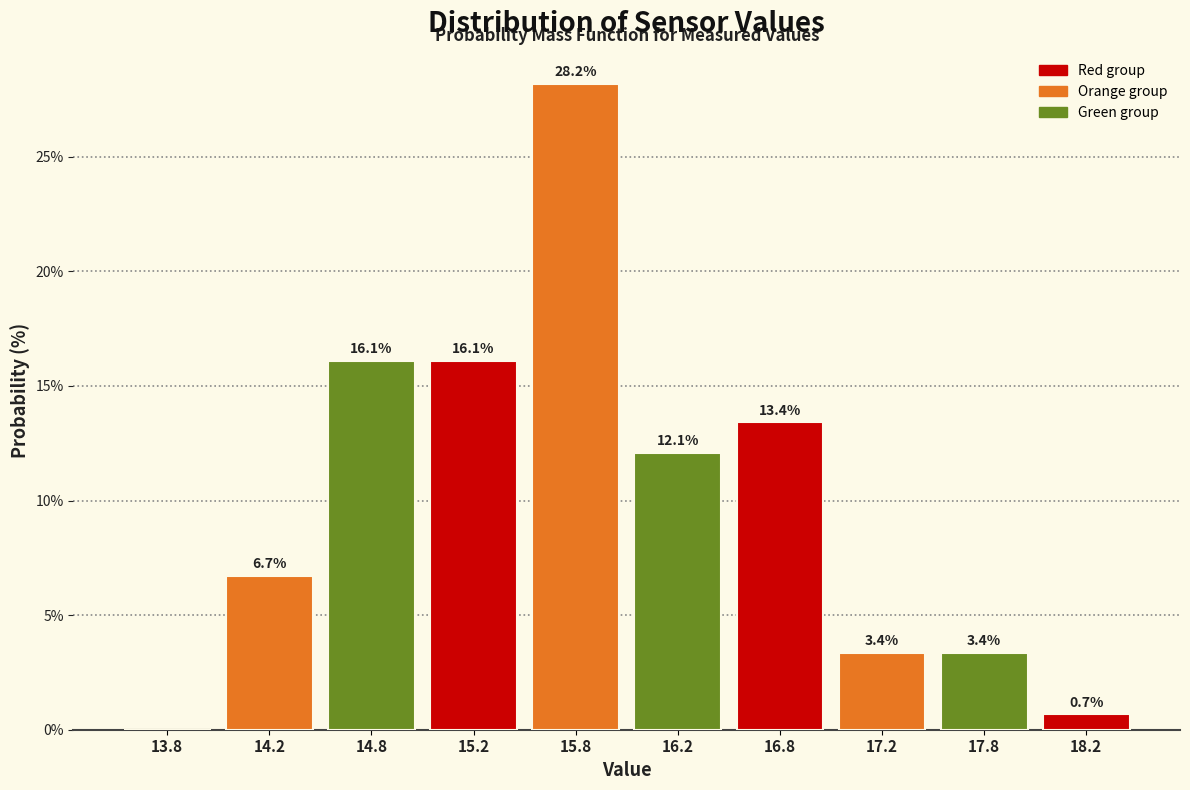

Which range on the x-axis has the tallest bar?

15.5 to 16.0